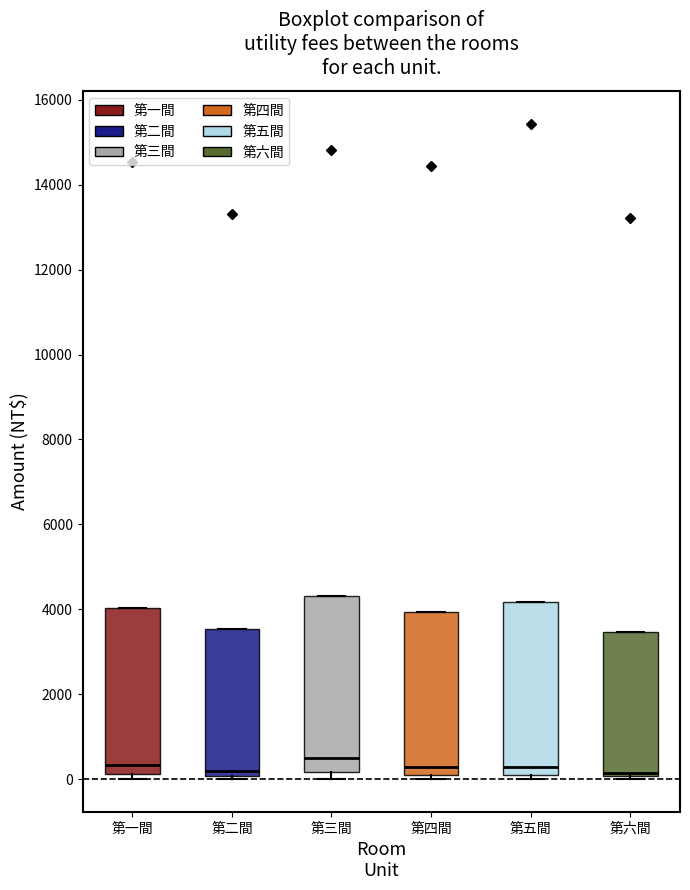

Where is the upper edge of the box for 第二間 on the y-axis? The values are not printed on the chart, so give them approximately, as read against the axis.

3600